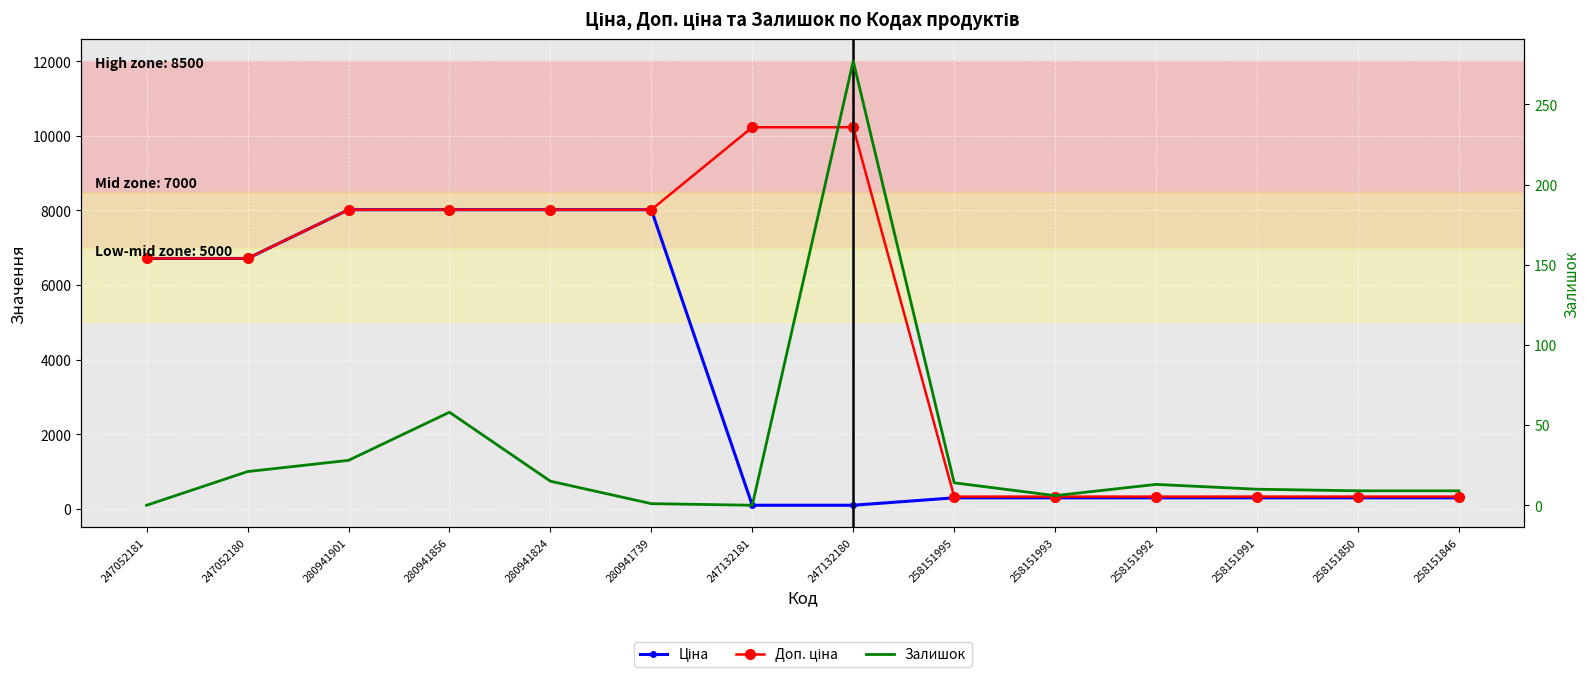

What is the sum of all Ціна values?

47514.6